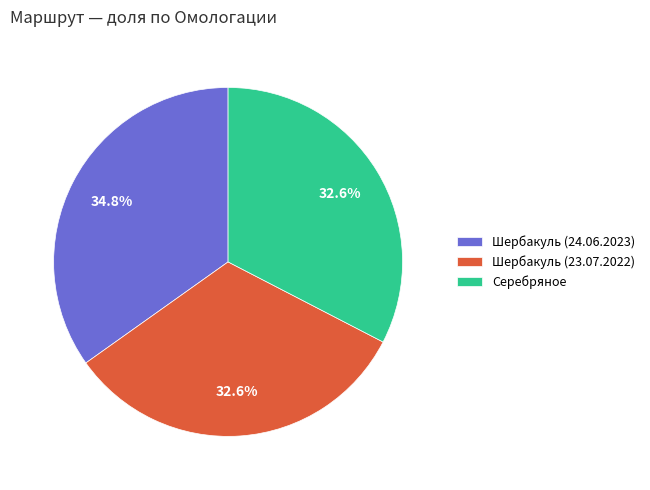

Is it true that Серебряное is 33% of the pie?

True